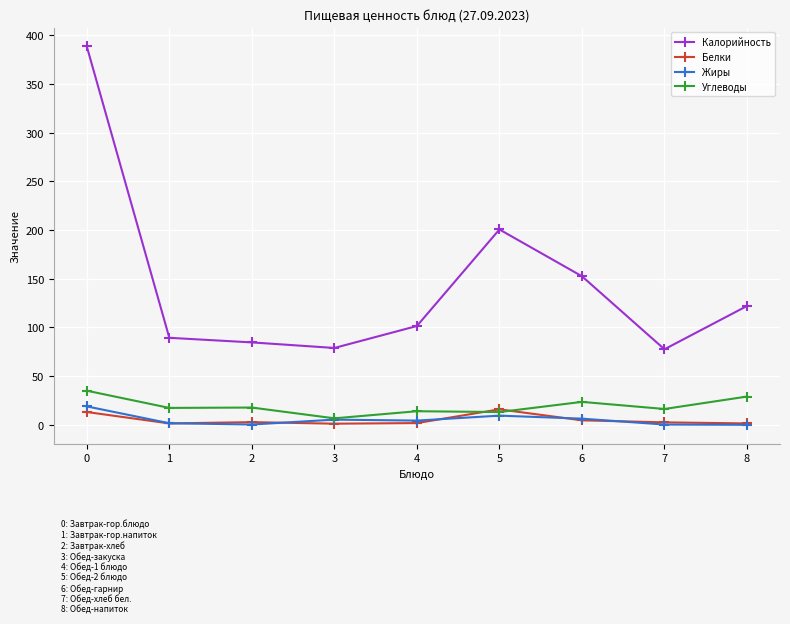

True or false: Жиры and Белки intersect in this chart.

True